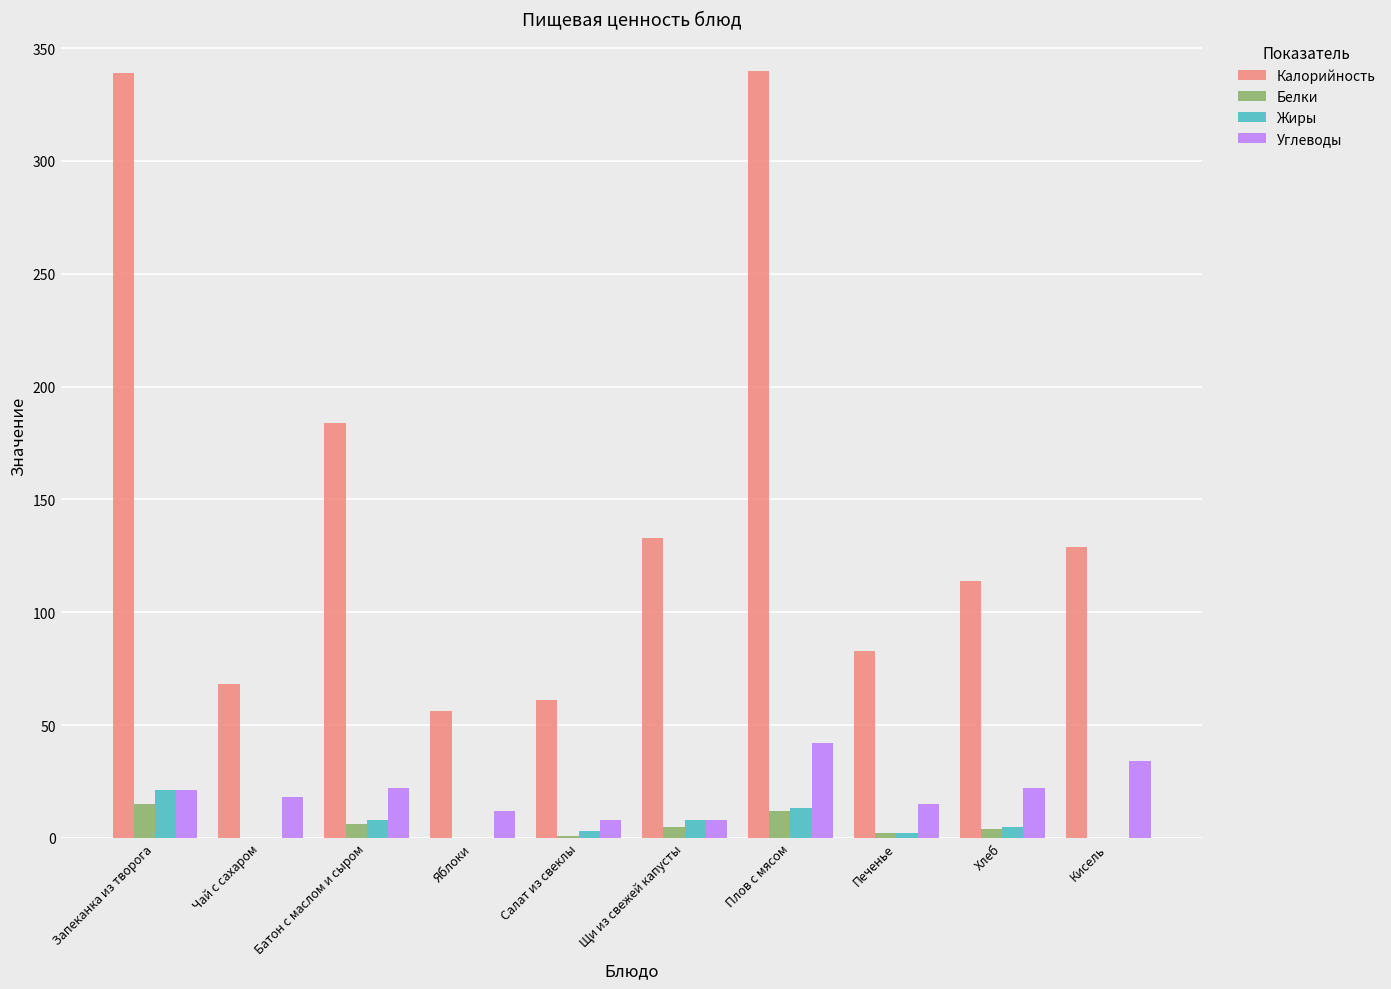

Is the value of Калорийность at Плов с мясом greater than the value of Белки at Яблоки?

Yes